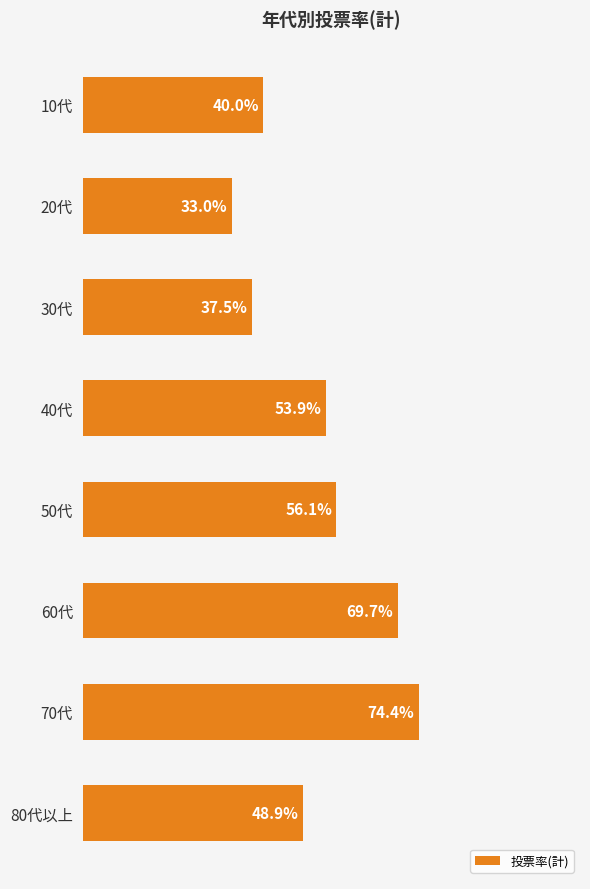

At which label is the value closest to 53?

40代